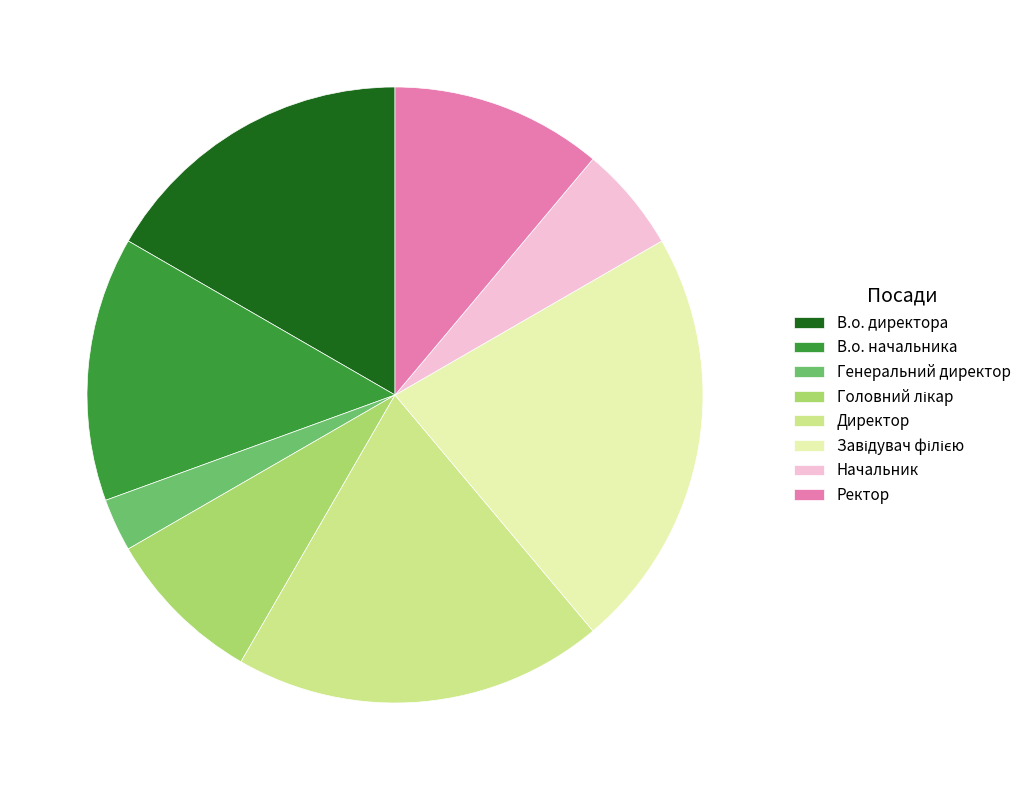

Is there a majority slice in this chart?

No